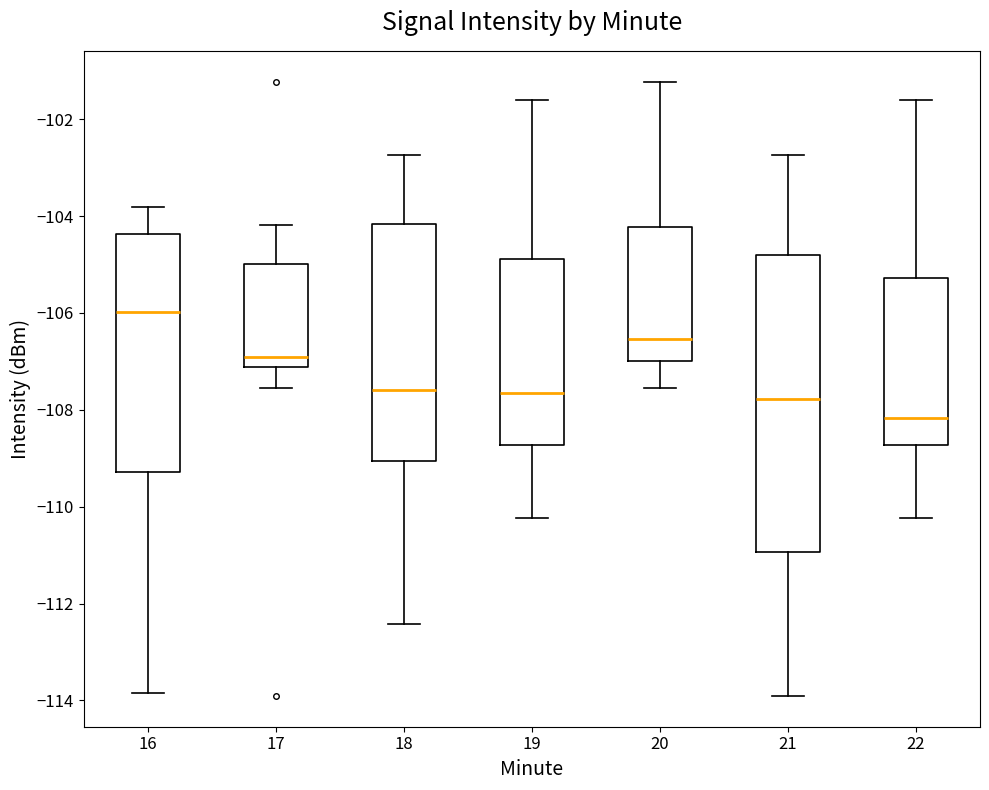

Comparing the boxes themselves (not the whiskers), which one is the tallest?

21